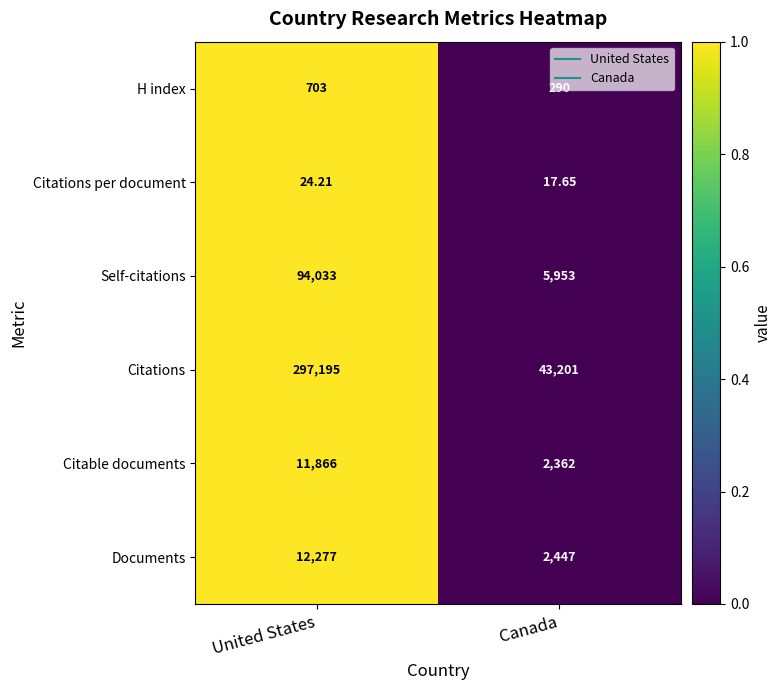

At which label does H index reach its peak?

United States